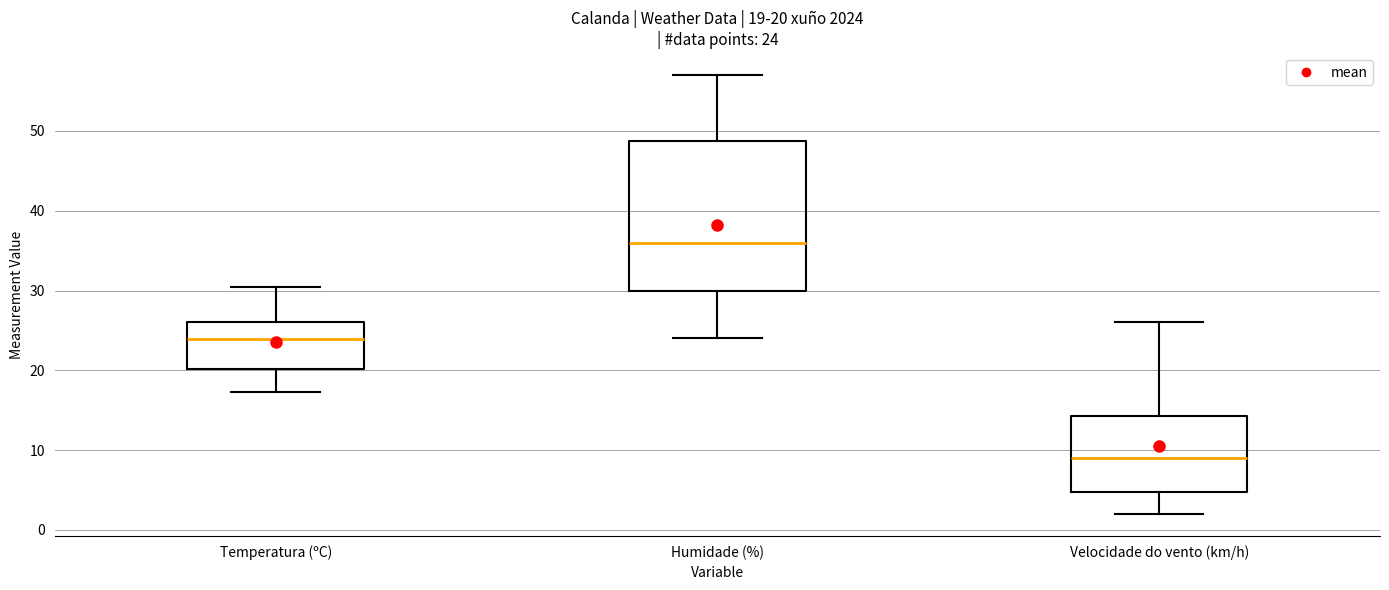

Which box is the tallest, from its lower edge to its upper edge?

Humidade (%)